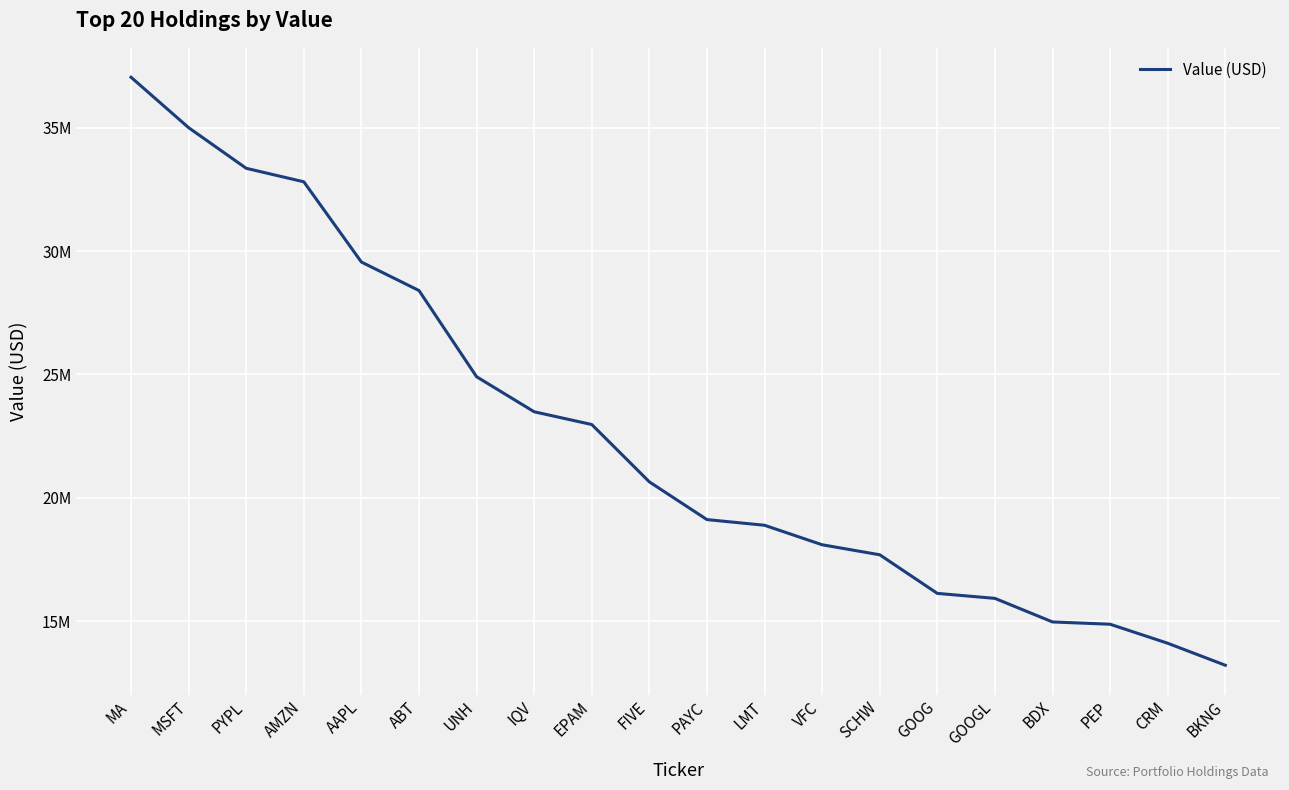

What is the label of the 12th point from the right?

EPAM